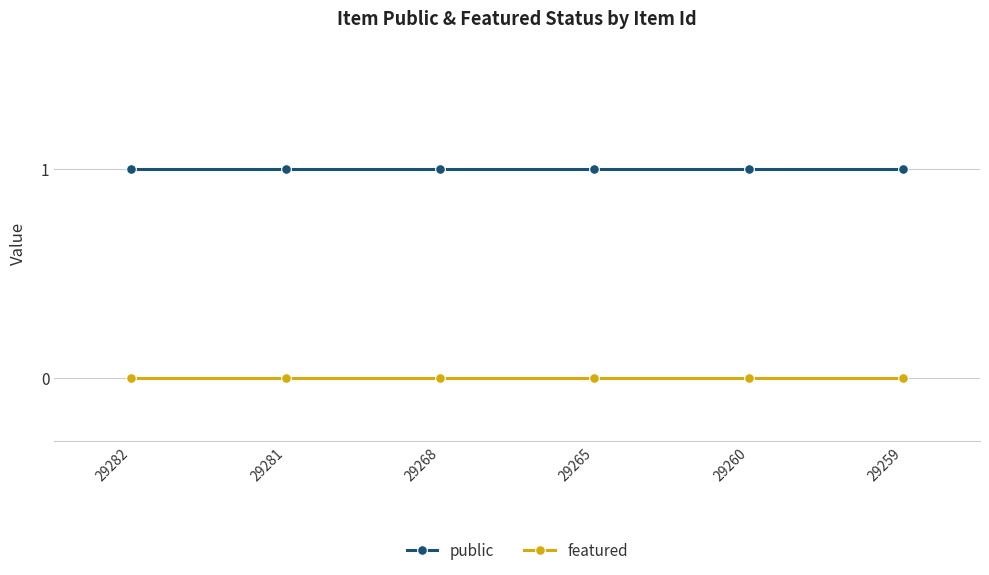

List the series in order of their peak value, lowest first.

featured, public